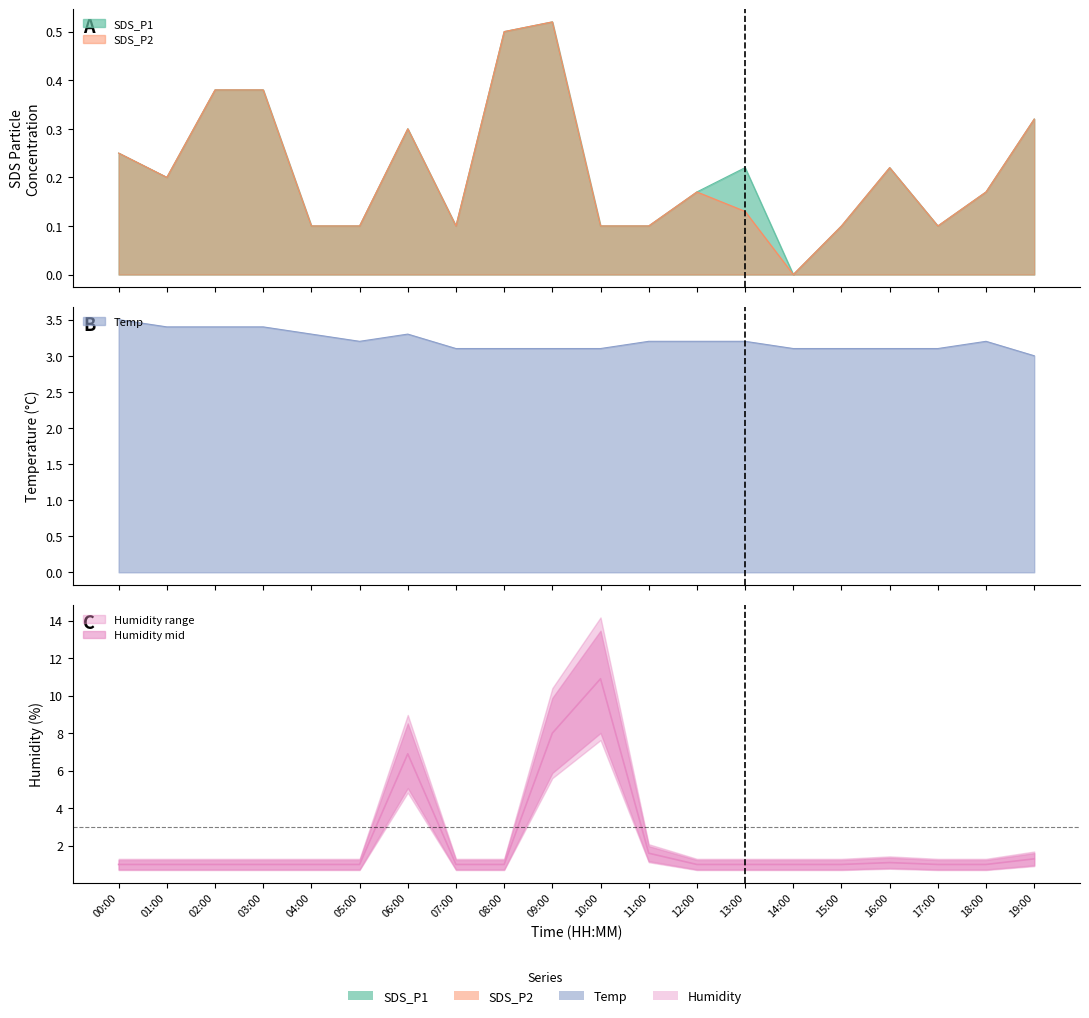

The value at 09:00 is 8.0. True or false?

True